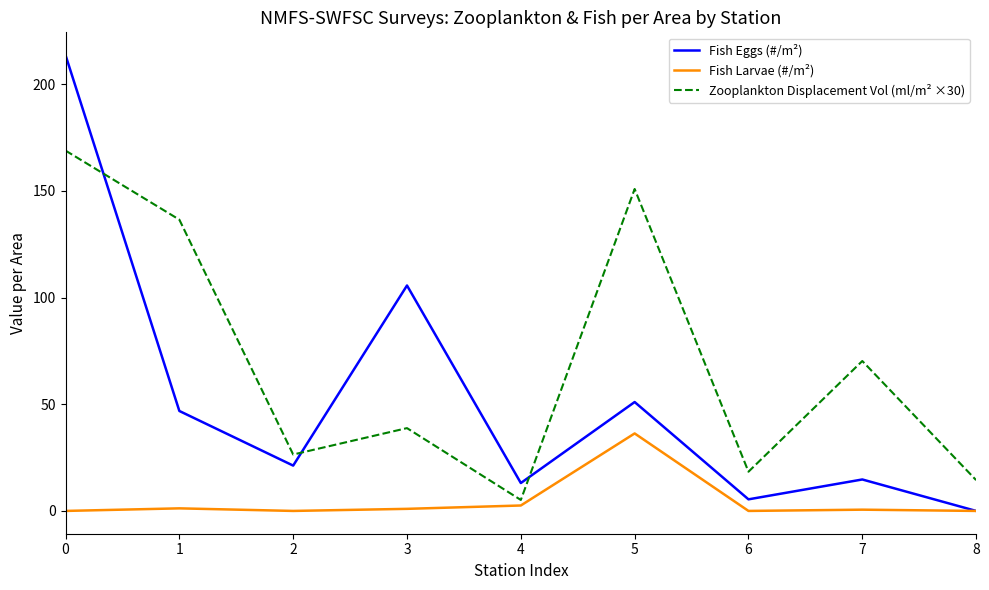

At which label is Fish Eggs (#/m²) closest to 106?

3